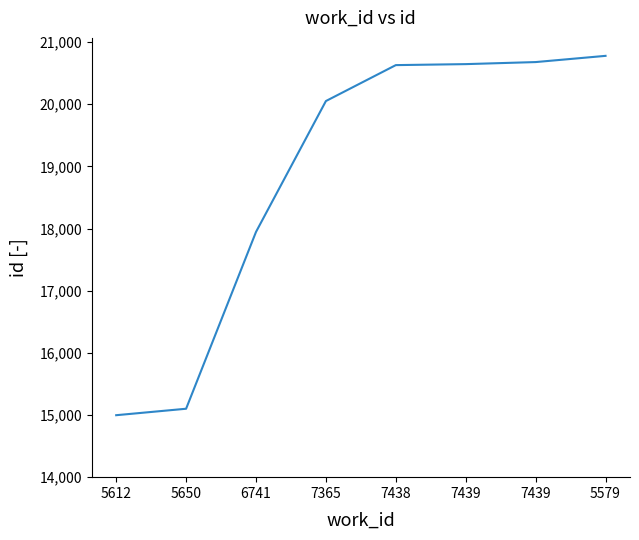

Reading left to right, what are all the values shown in this chart?

5612=14997	5650=15101	6741=17946	7365=20052	7438=20630	7439=20646	7439=20679	5579=20779